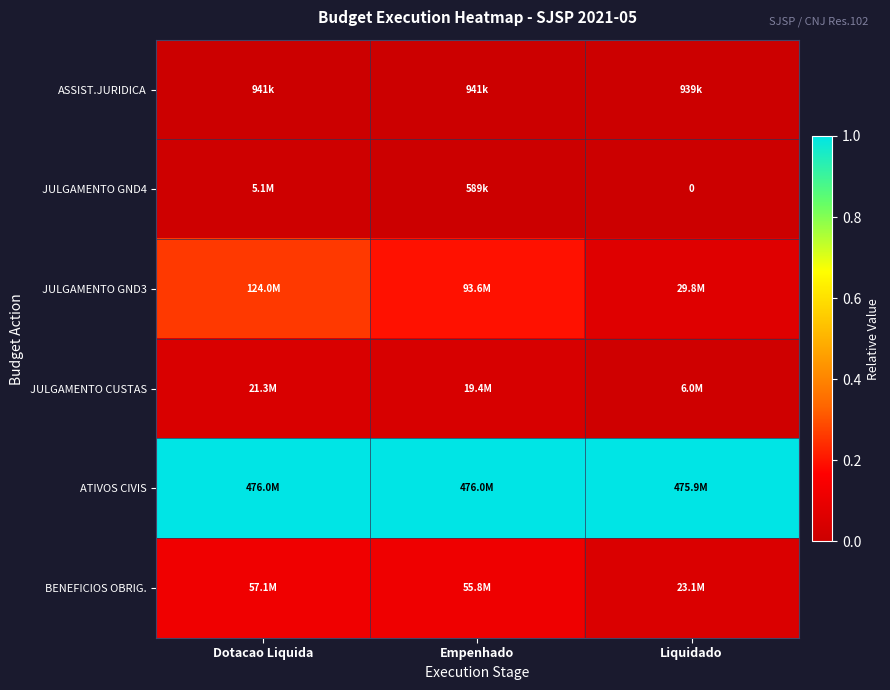

At how many categories does at least one series exceed 0?

3